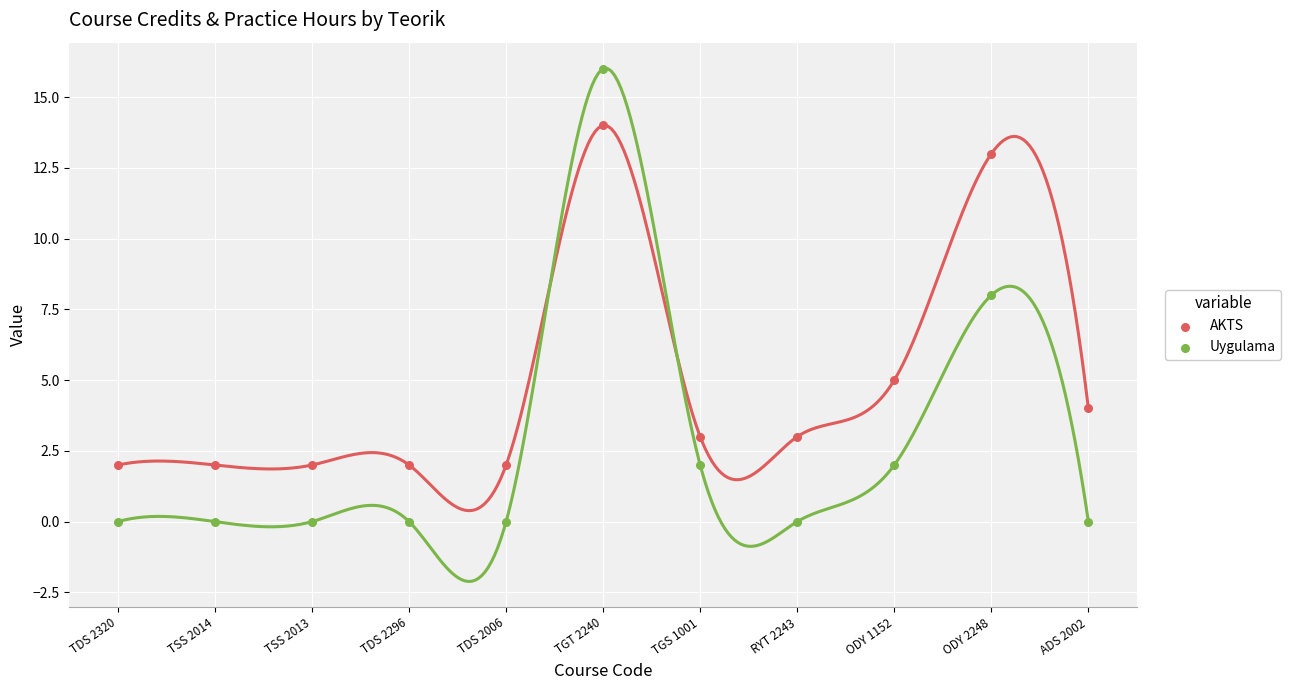

Which series contains the lowest Y value?

Uygulama